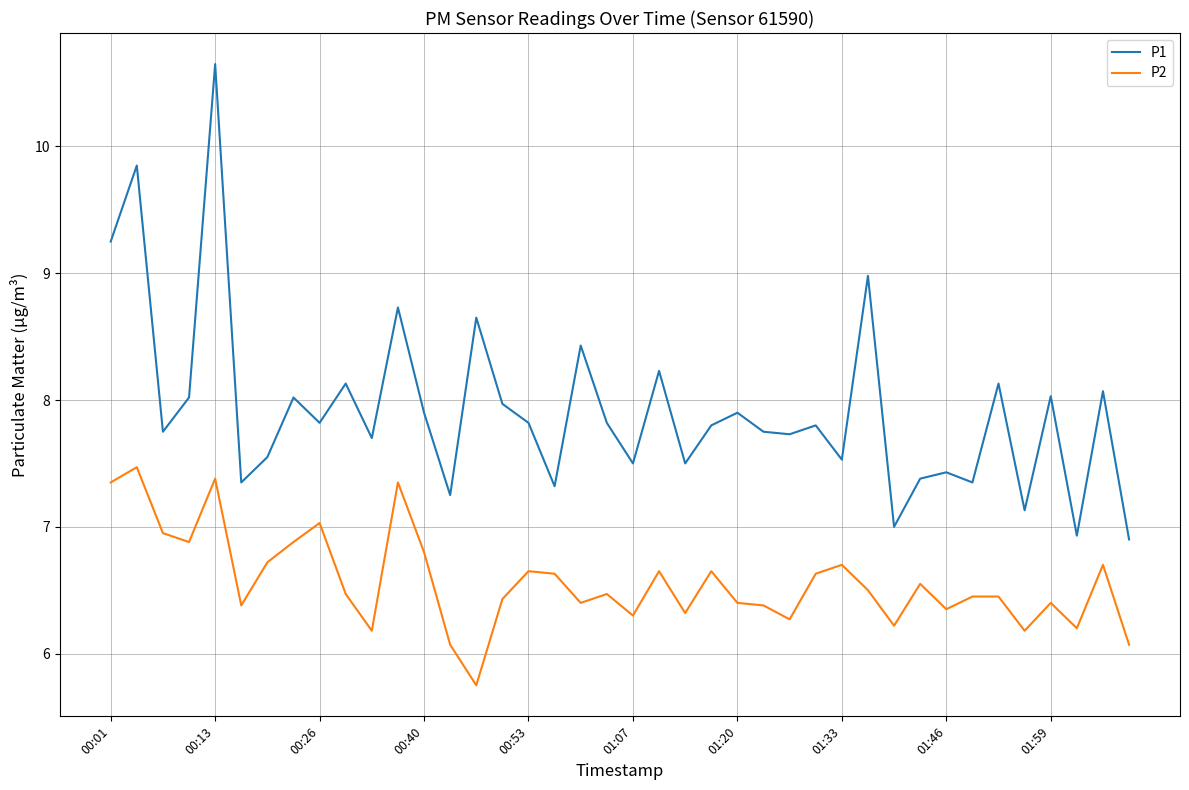

What is the lowest value of the P1 series?

6.9